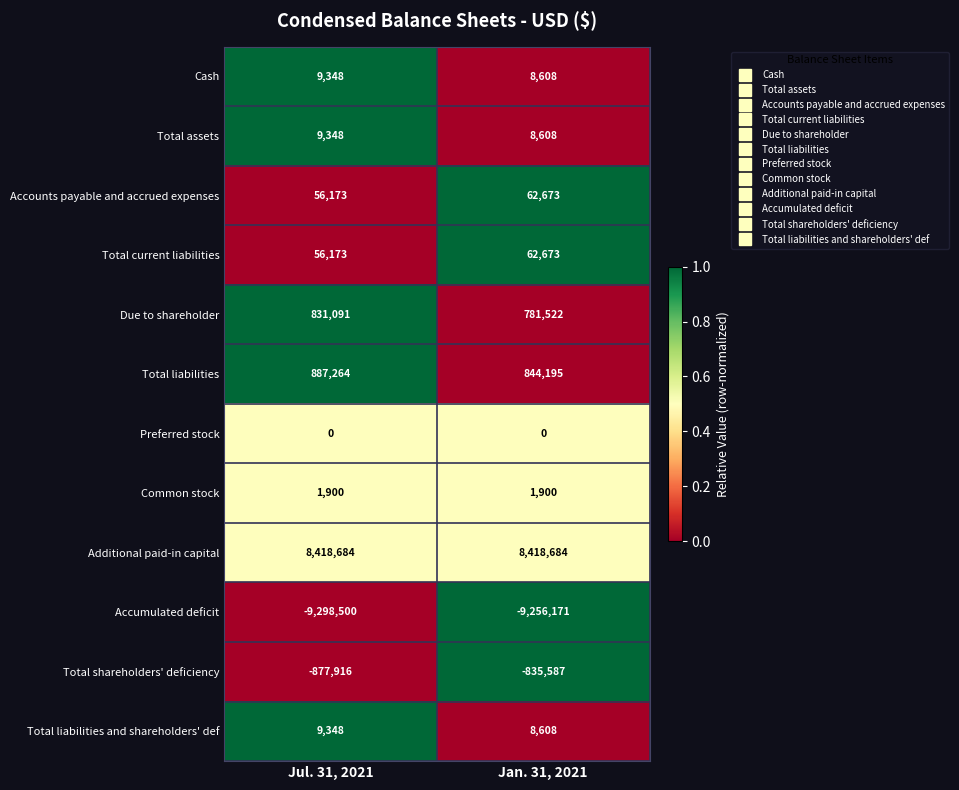

Rank the categories by Total shareholders' deficiency value from highest to lowest.

Jan. 31, 2021, Jul. 31, 2021